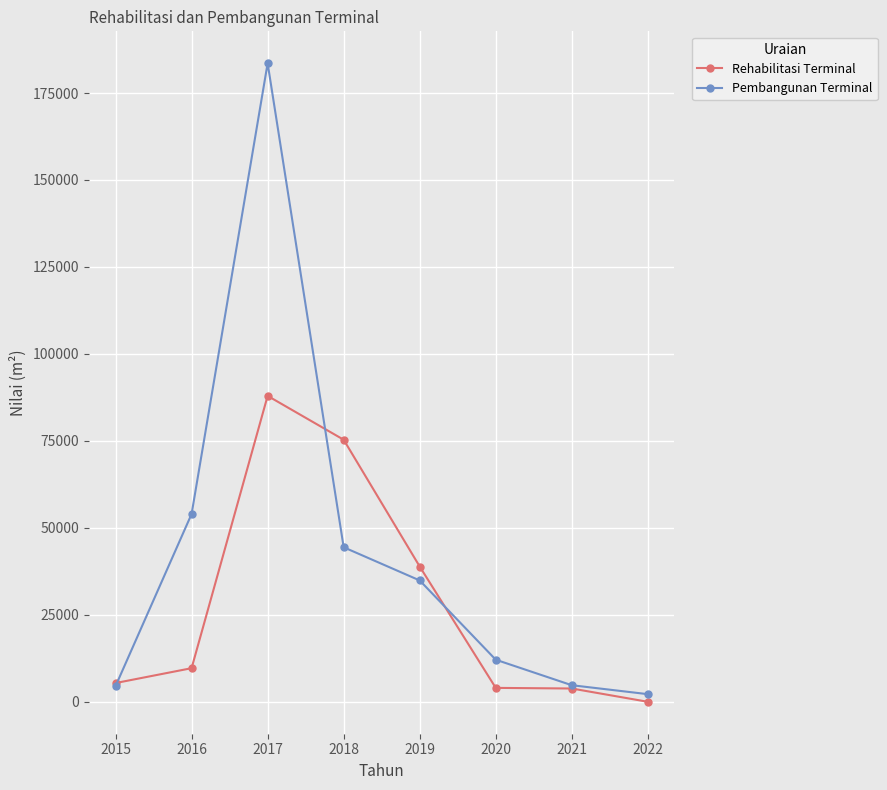

How many values in the Rehabilitasi Terminal series are below 9664?

4